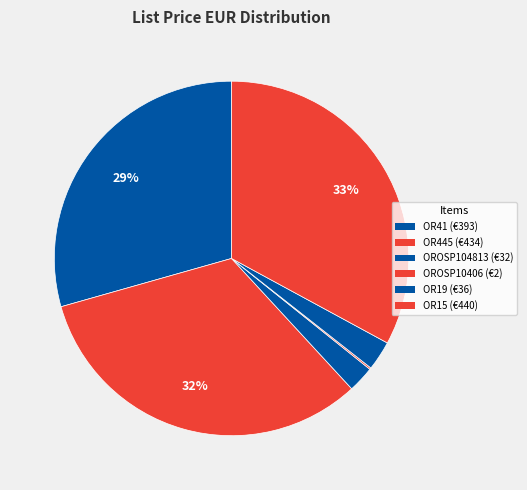

Rank the categories by value from lowest to highest.

OROSP10406, OROSP104813, OR19, OR41, OR445, OR15